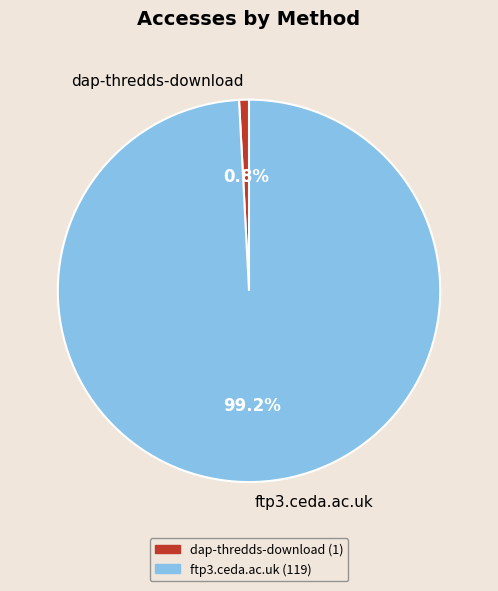

What is the majority slice?

ftp3.ceda.ac.uk